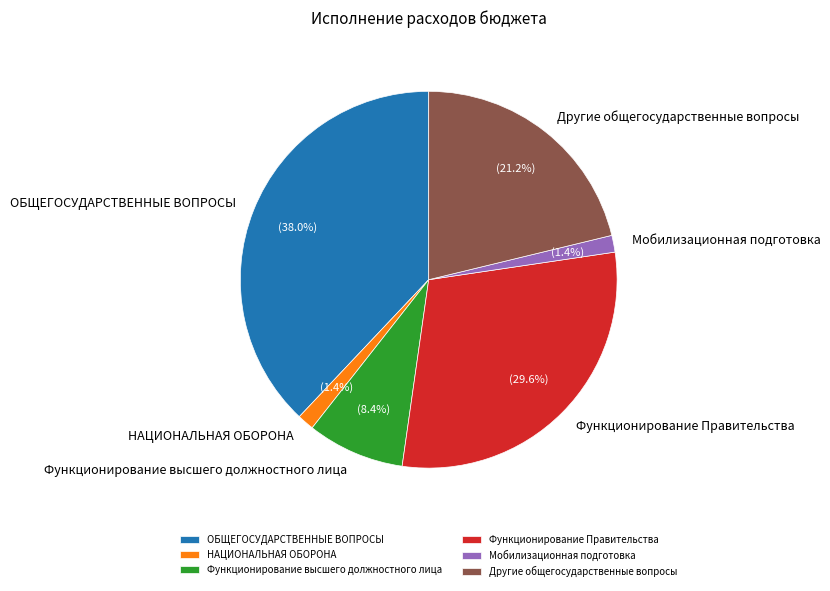

What is the ratio of the value at Другие общегосударственные вопросы to the value at ОБЩЕГОСУДАРСТВЕННЫЕ ВОПРОСЫ?

0.6